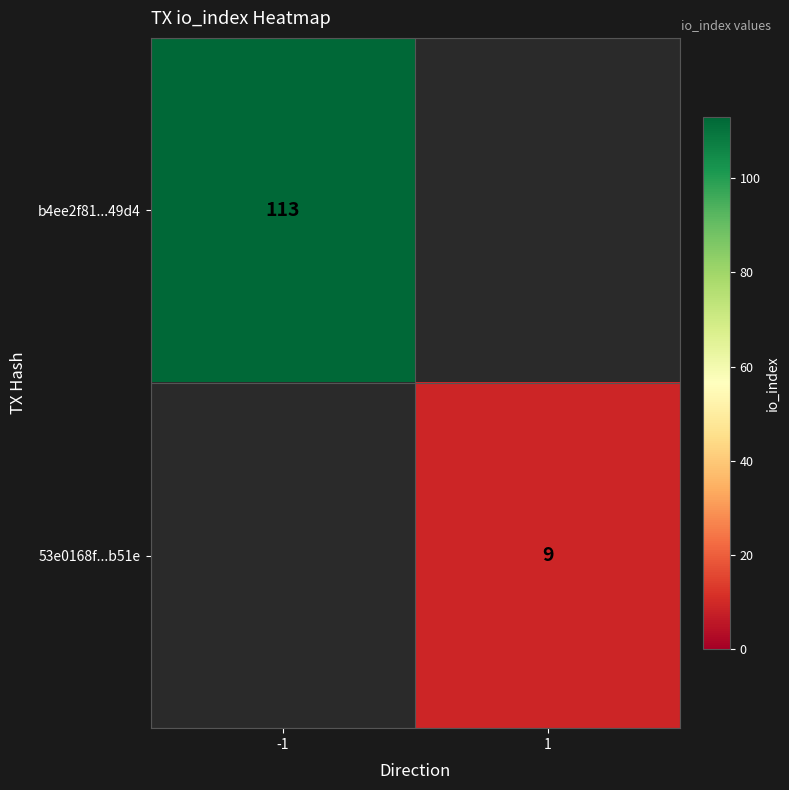

Is it true that b4ee2f81...49d4 equals 153 at -1?

False